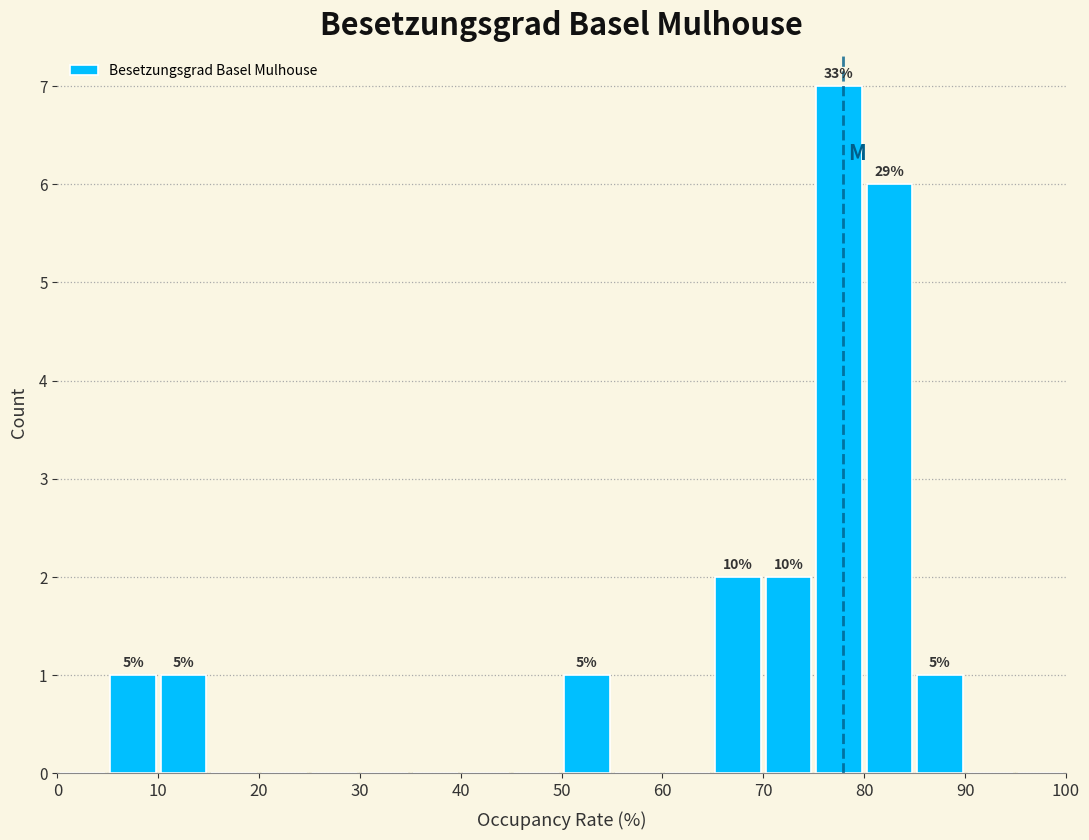

Which range on the x-axis has the tallest bar?

75 to 80